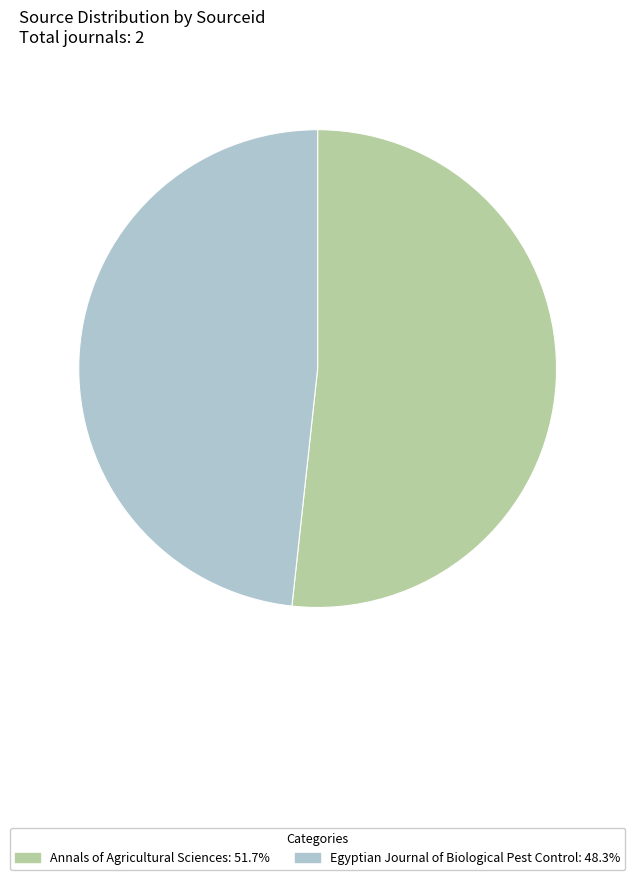

Rank the categories by value from lowest to highest.

Egyptian Journal of Biological Pest Control, Annals of Agricultural Sciences